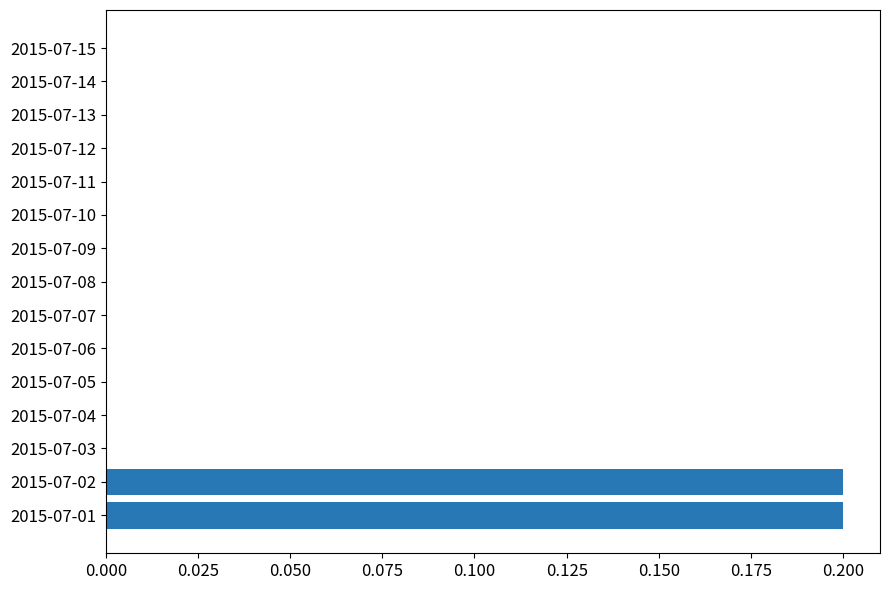

Are the bars horizontal?

Yes